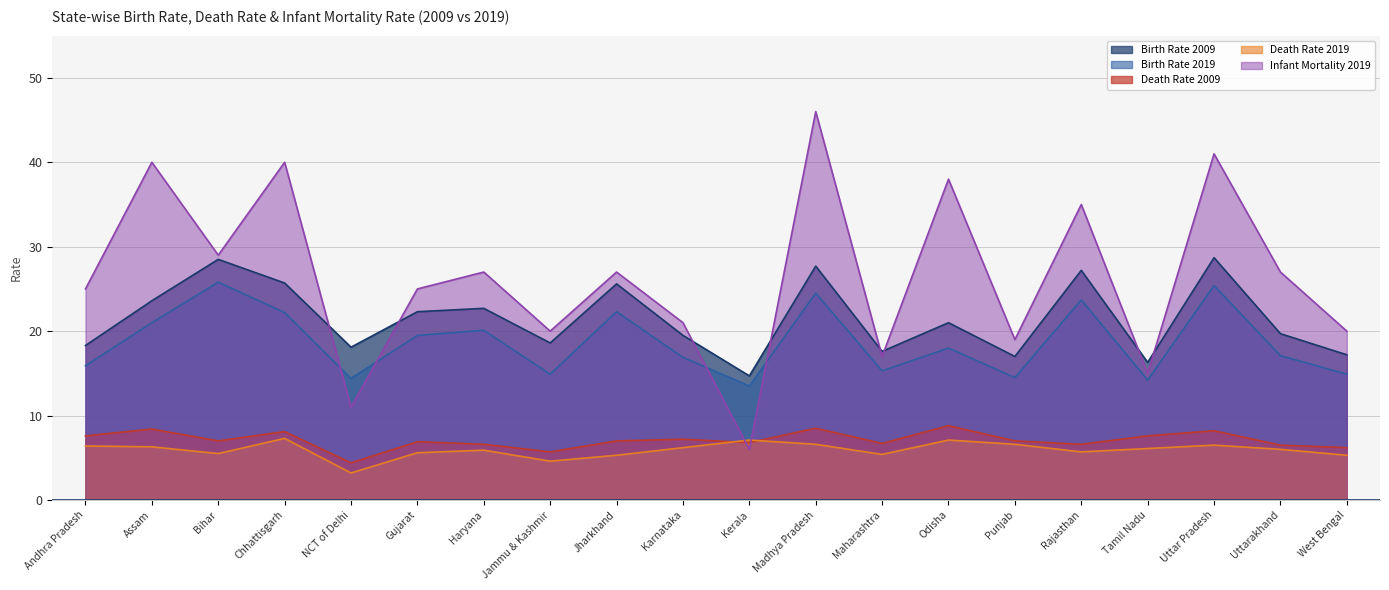

What is the value of the Birth Rate 2019 point at the 5th from the left?

14.4